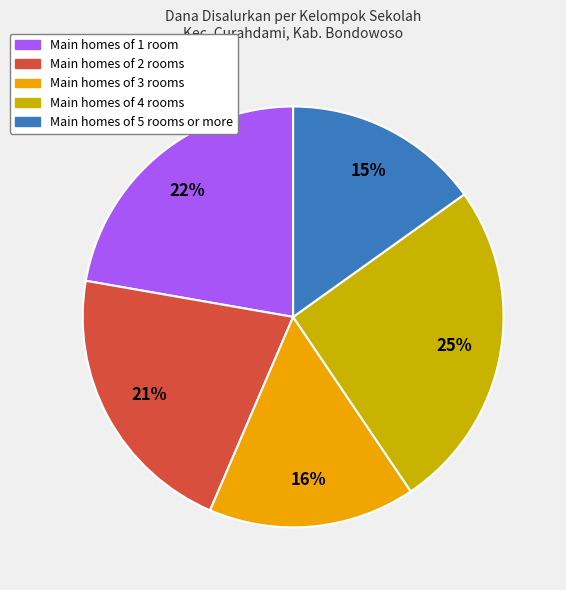

Is there any slice that represents more than half of the pie?

No